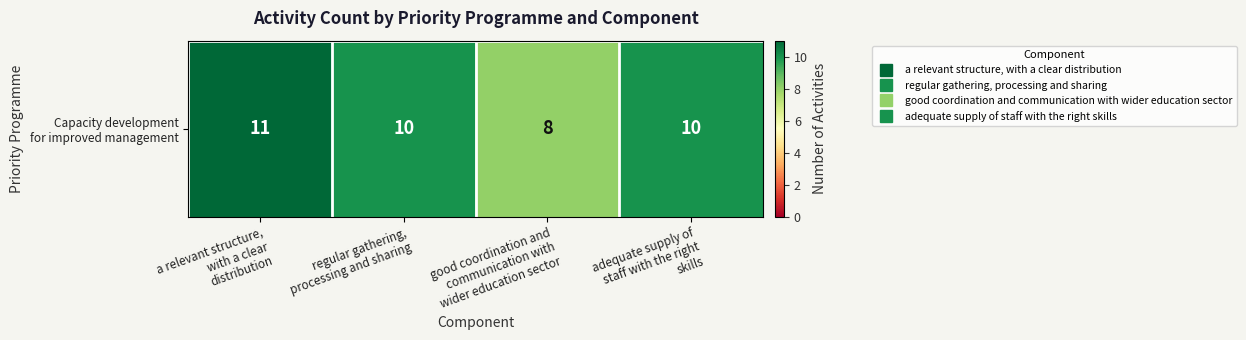

Where is the data nearest to the value 9?

regular gathering,
processing and sharing